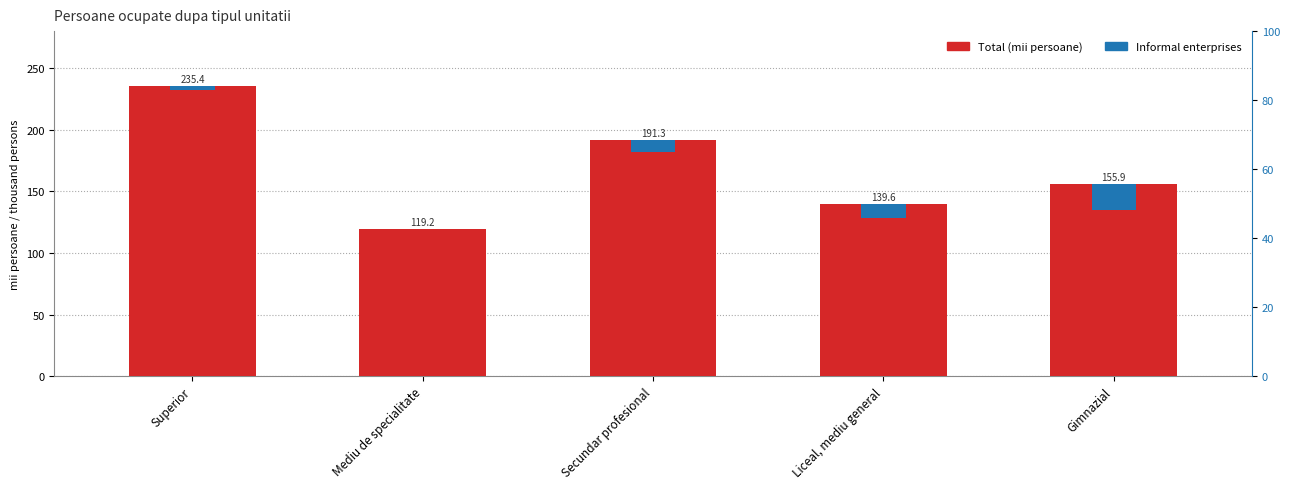

At how many categories does at least one series exceed 144?

3